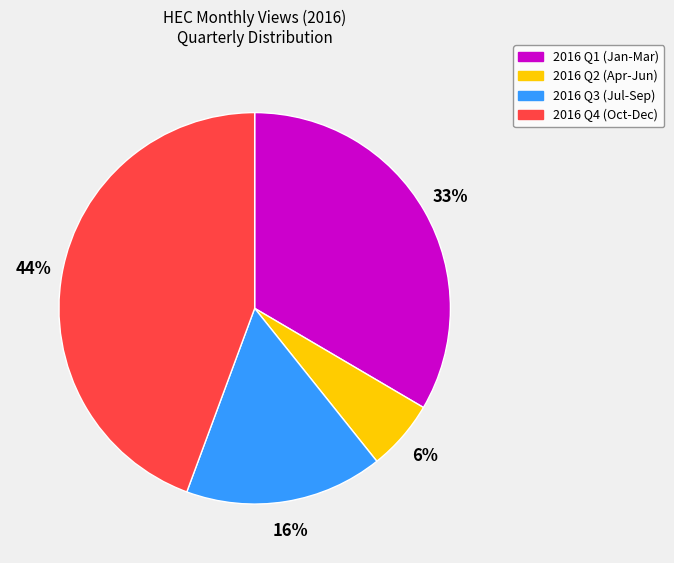

Is there any slice that represents more than half of the pie?

No